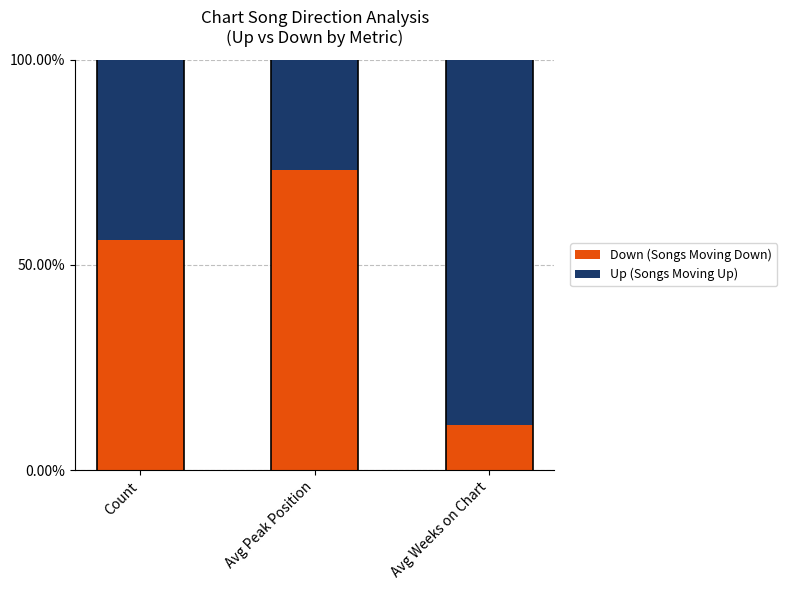

At which label does Down (Songs Moving Down) reach its minimum?

Avg Weeks on Chart